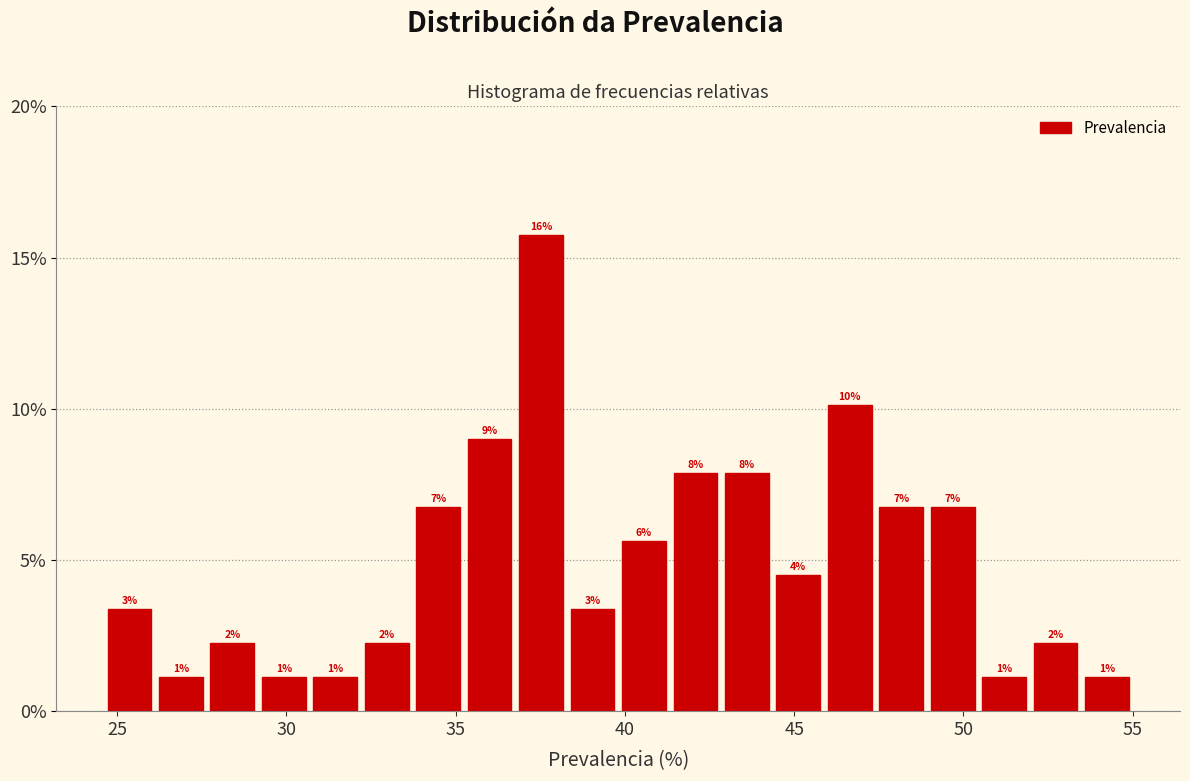

Around what value on the x-axis is the tallest bar? Give the approximate position of its centre, as read against the axis.

37.5